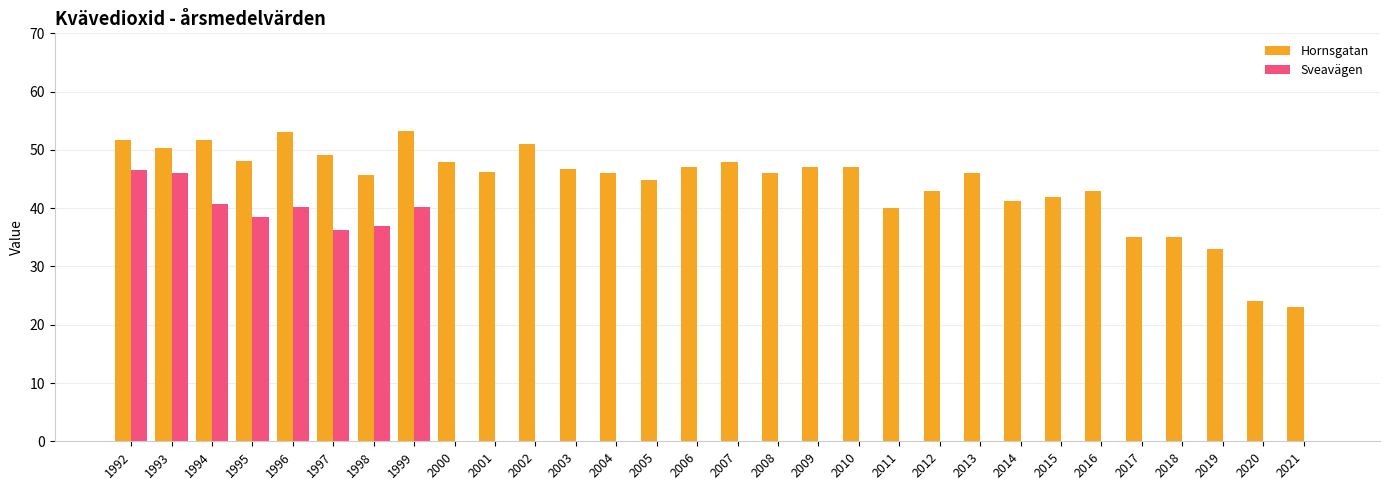

Between 2001 and 2021, which series saw the biggest shift?

Hornsgatan